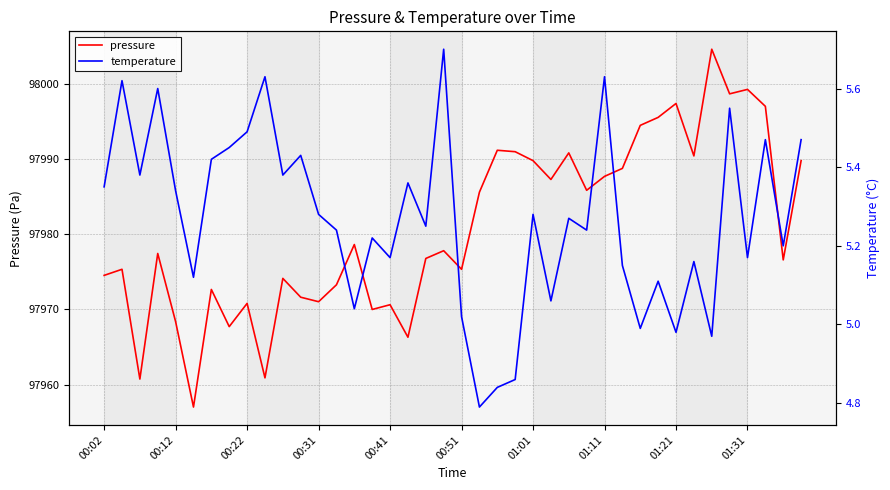

True or false: pressure has a value of 97991.2 at 22.

True